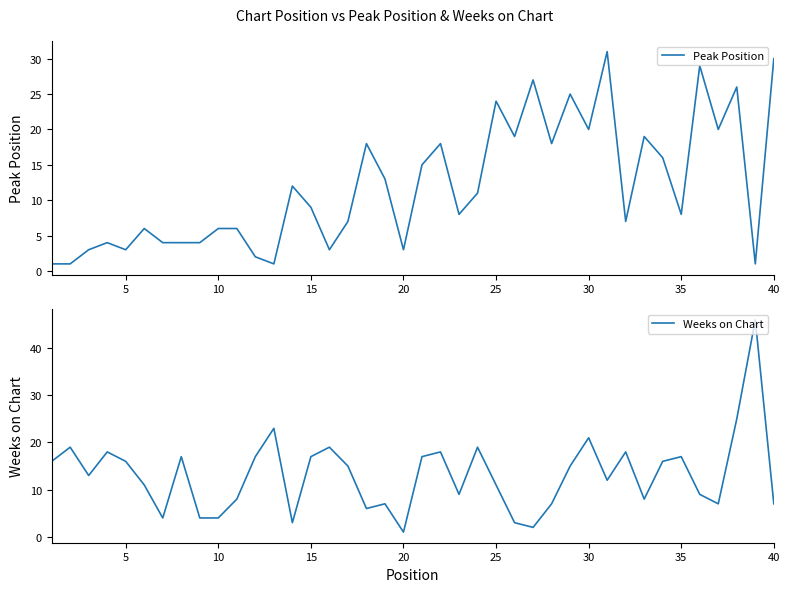

What is the highest value of the Peak Position series?

31